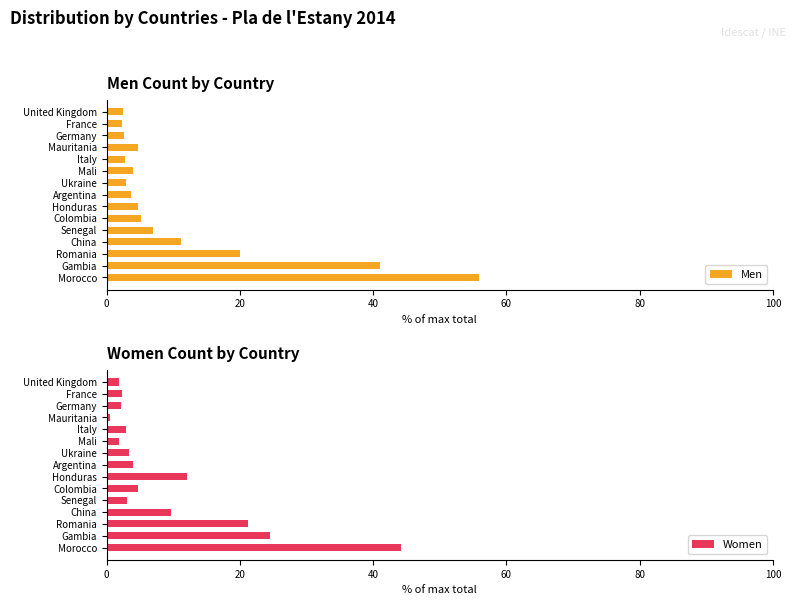

What is the difference between the maximum and second lowest values in the Men series?

53.4